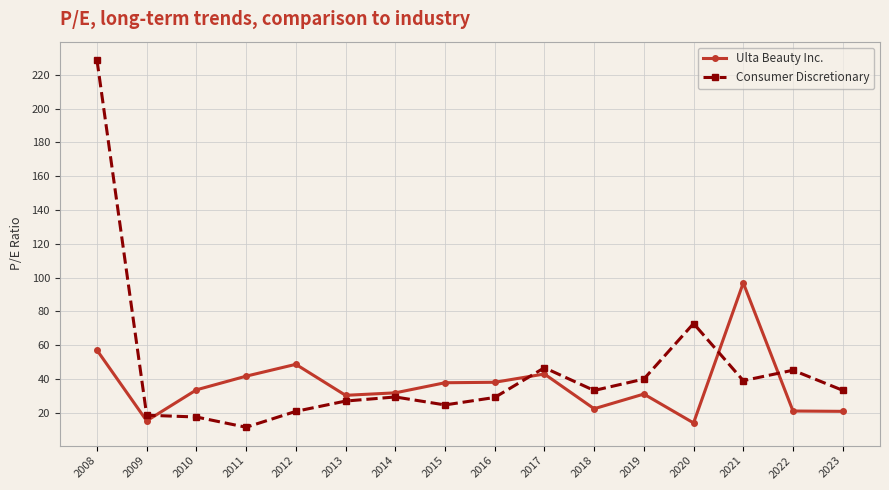

At which label does Consumer Discretionary reach its minimum?

2011